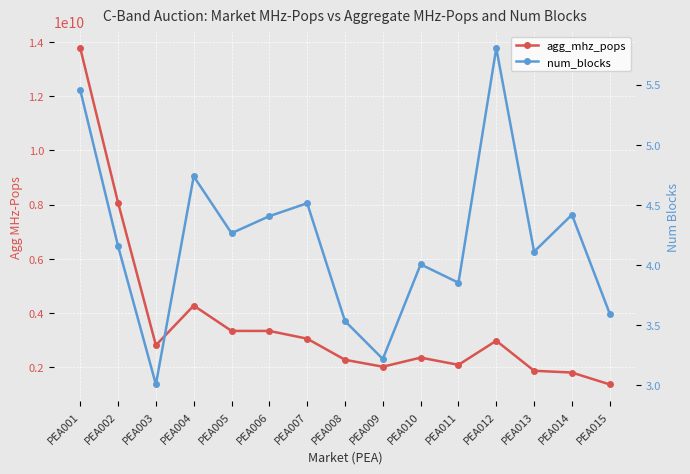

At PEA004, list the series in order from largest to smallest.

agg_mhz_pops, num_blocks